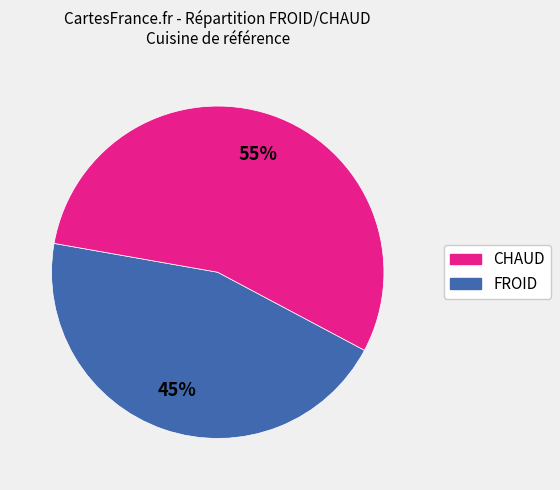

To the nearest percent, what is the average slice percentage?

50%